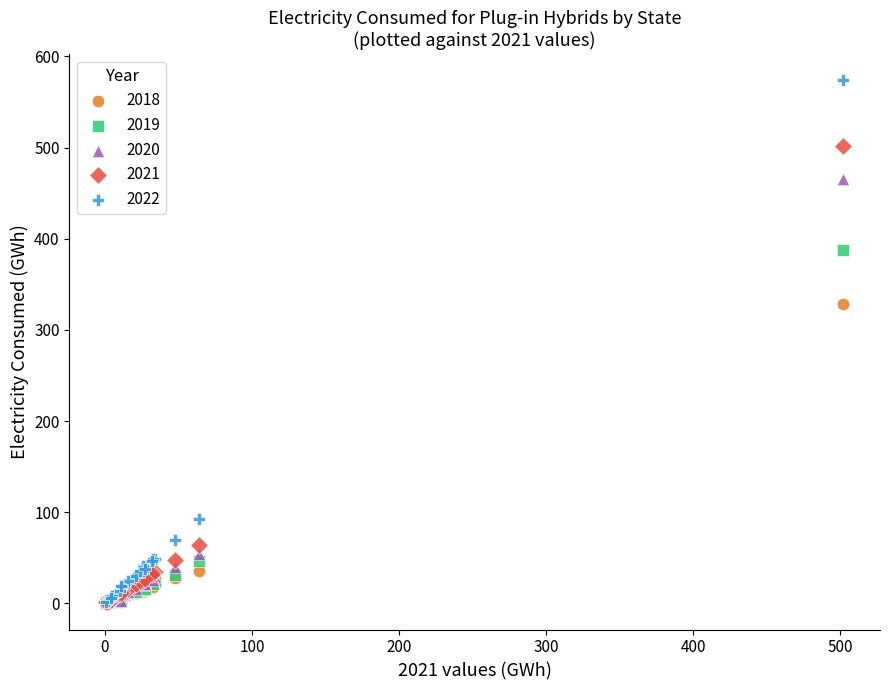

Which series reaches the maximum Y coordinate?

2022